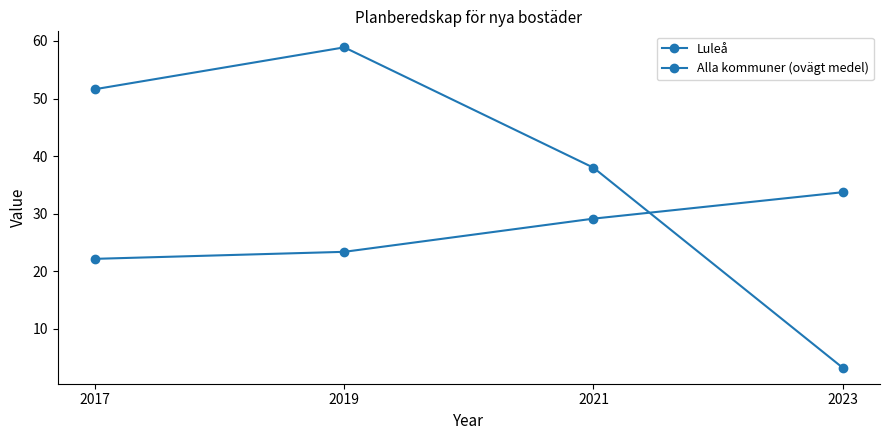

How many lines are shown in the chart?

2